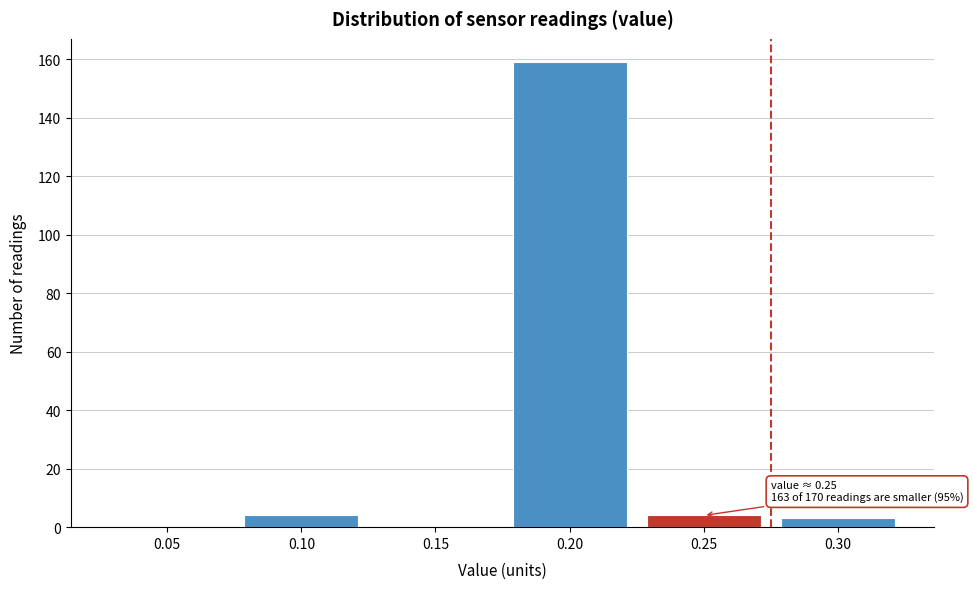

Reading left to right, list all the values displayed in this chart.

0.05=0	0.10=4	0.15=0	0.20=159	0.25=4	0.30=3